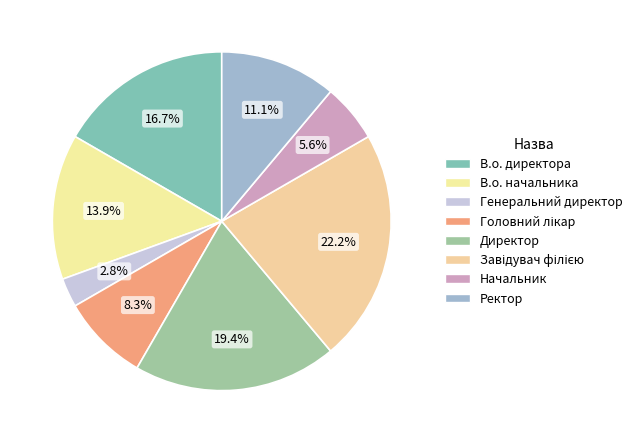

Count the number of slices in the pie.

8